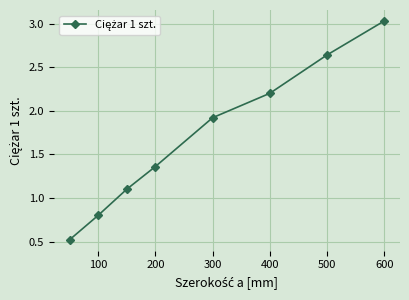

What is the value of the 3rd point from the left?

1.1